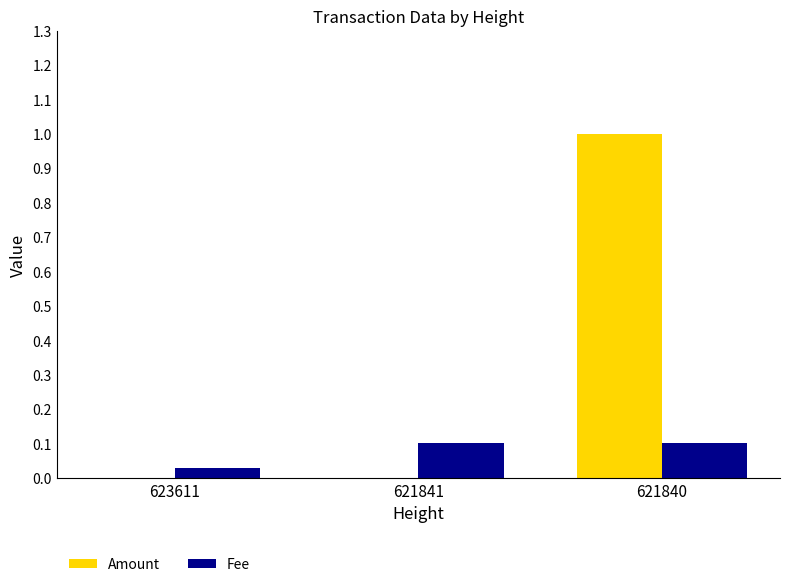

Which series changed the most between 621841 and 621840?

Amount